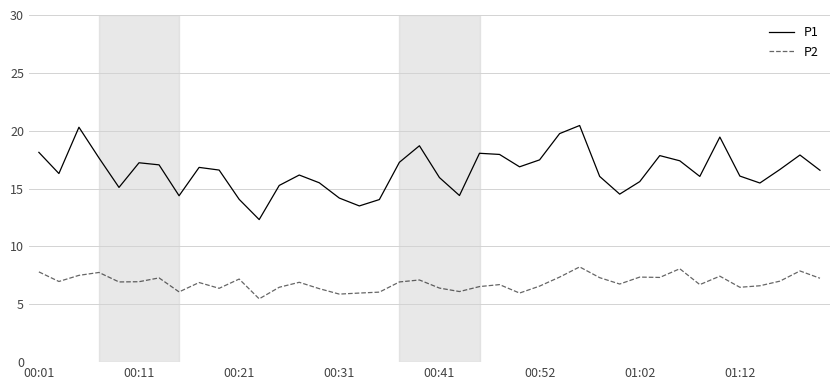

Rank the series by their maximum value, from lowest to highest.

P2, P1